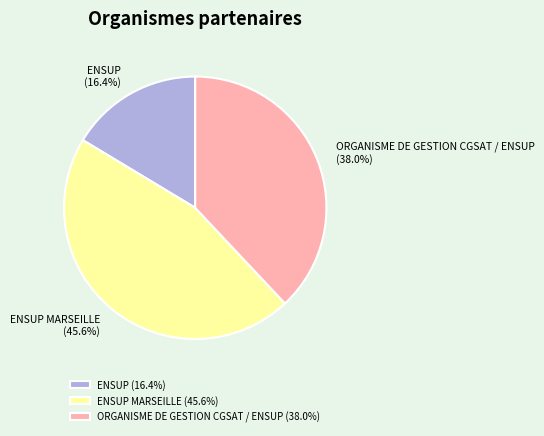

True or false: ENSUP accounts for 4% of the total.

False